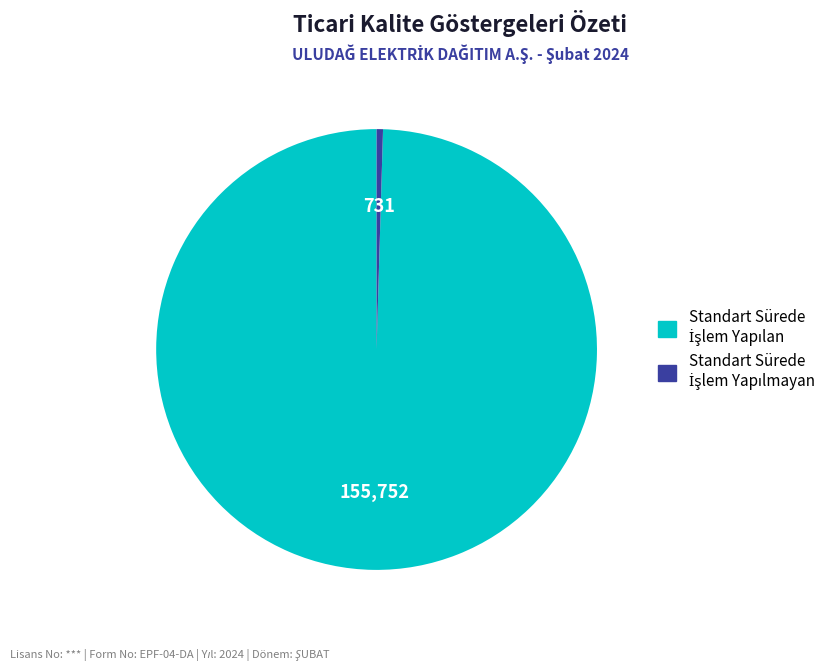

Is there any slice that represents more than half of the pie?

Yes